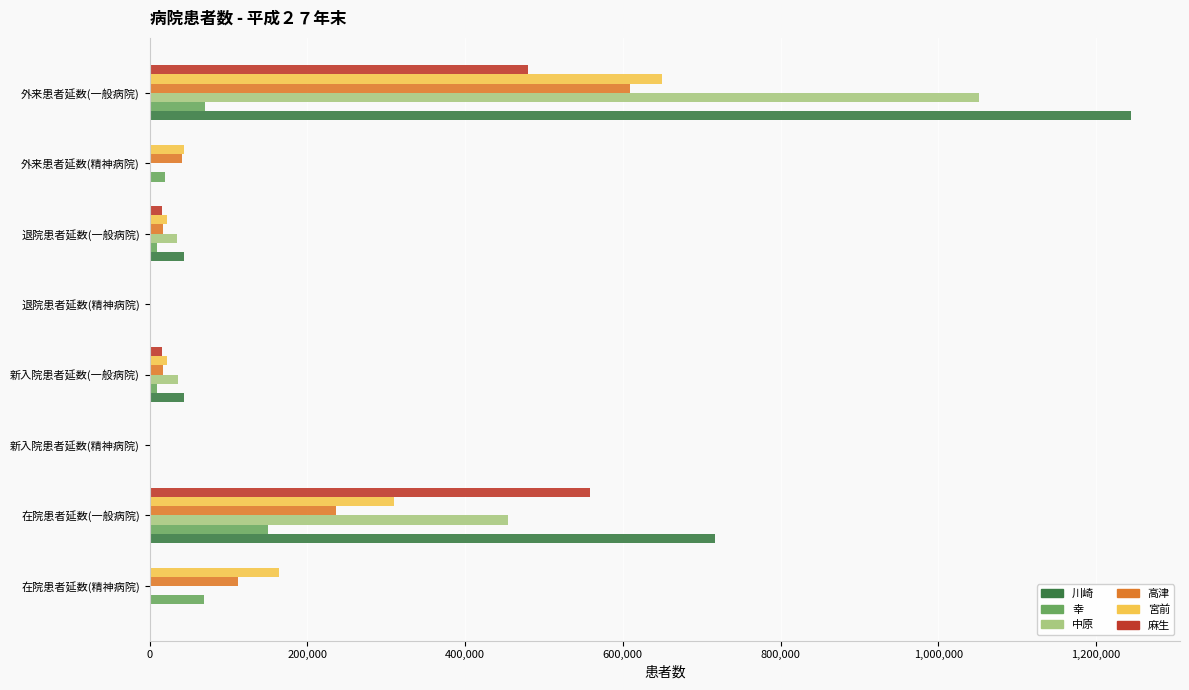

At which label is 麻生 closest to 279493?

外来患者延数(一般病院)